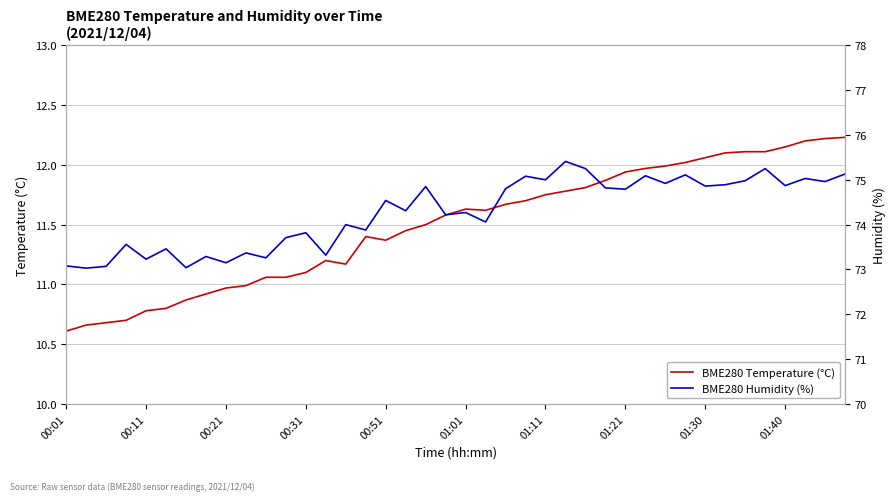

What is the lowest value of the BME280 Temperature (°C) series?

10.6